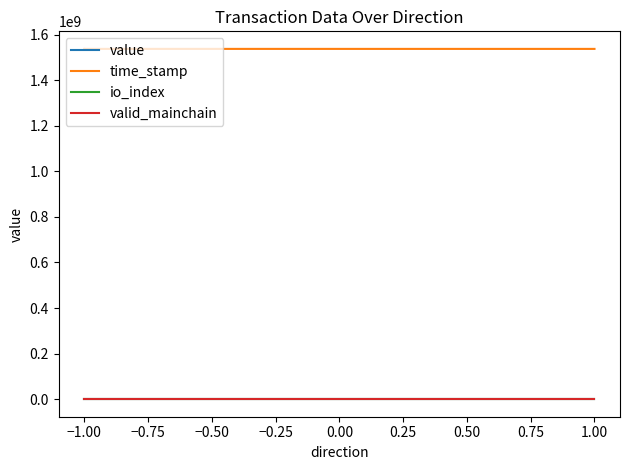

How many data points in io_index are less than 1?

5